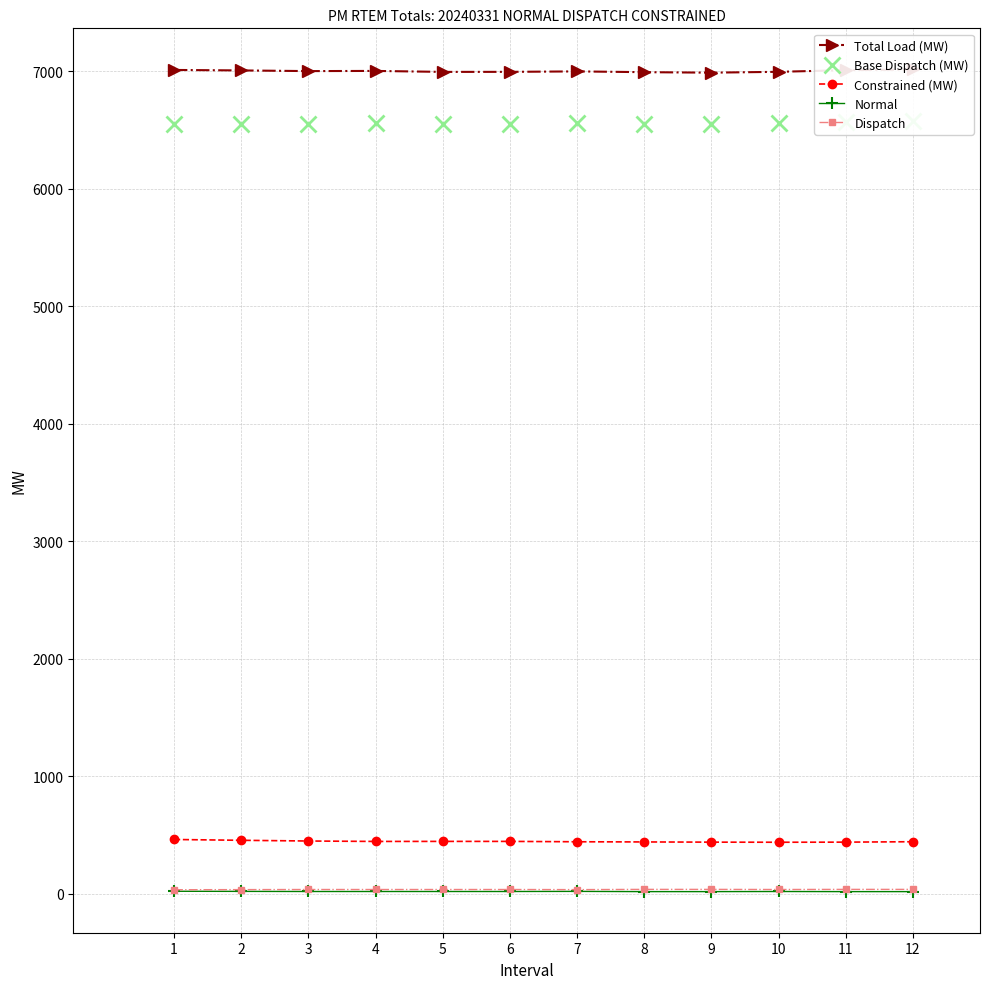

At how many categories does at least one series exceed 4727?

12